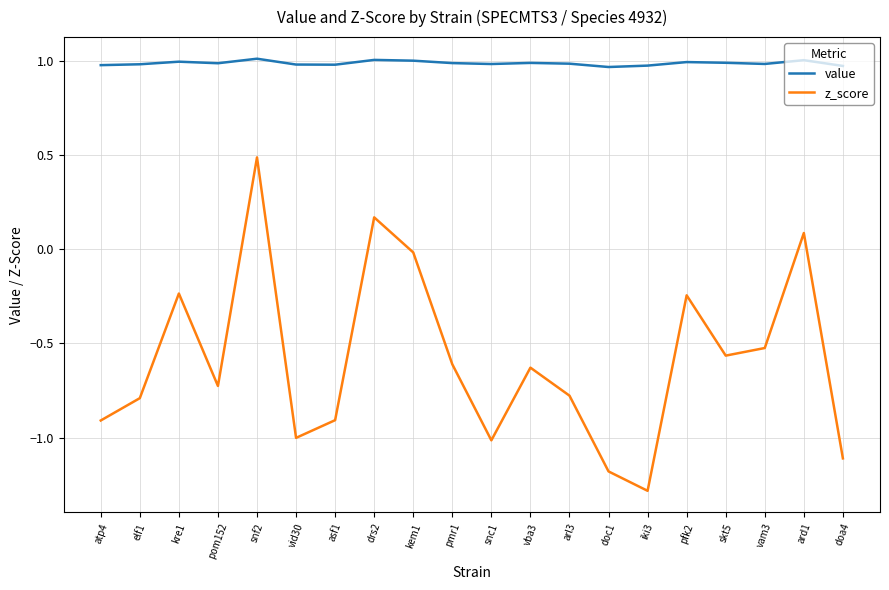

What is the smallest value displayed?

-1.3